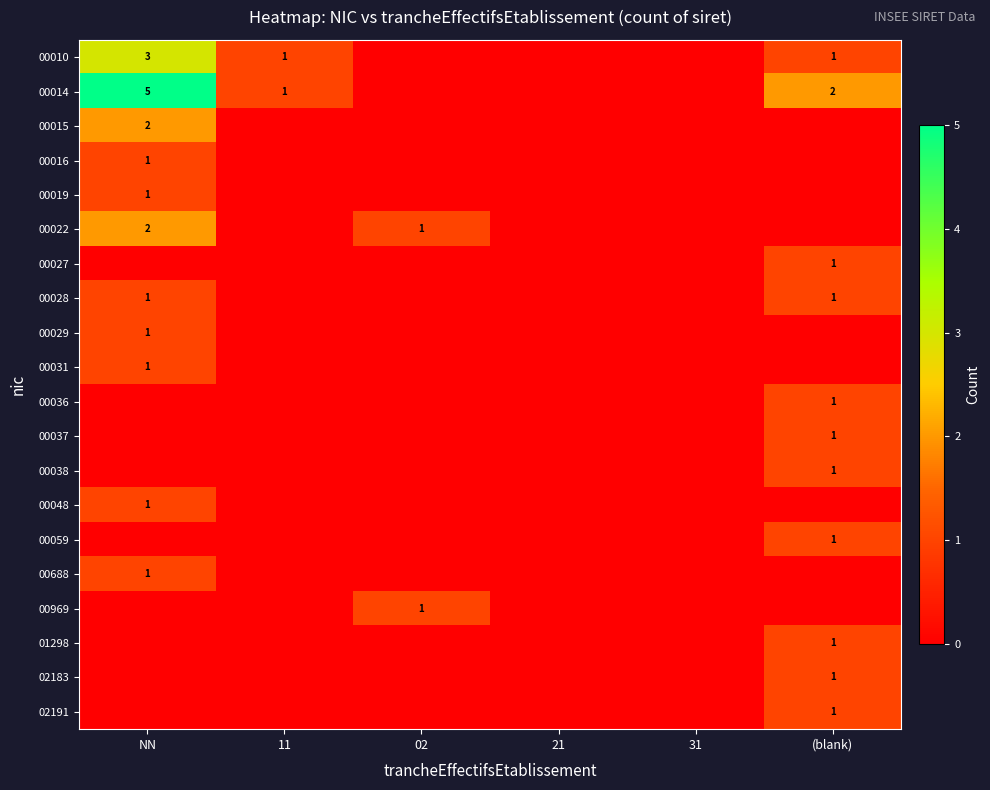

True or false: 00014 has a value of 3 at (blank).

False